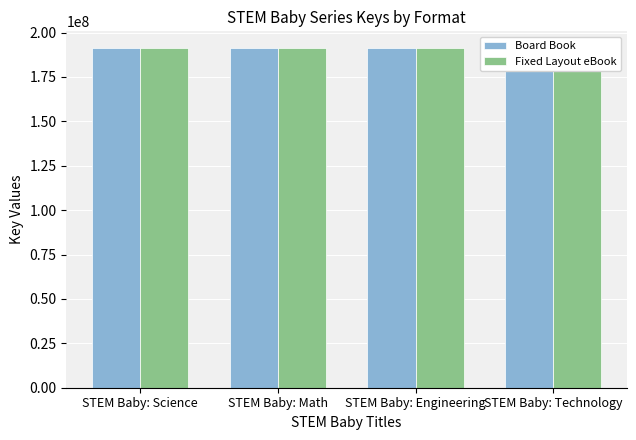

At STEM Baby: Science, list the series in order from smallest to largest.

Board Book, Fixed Layout eBook